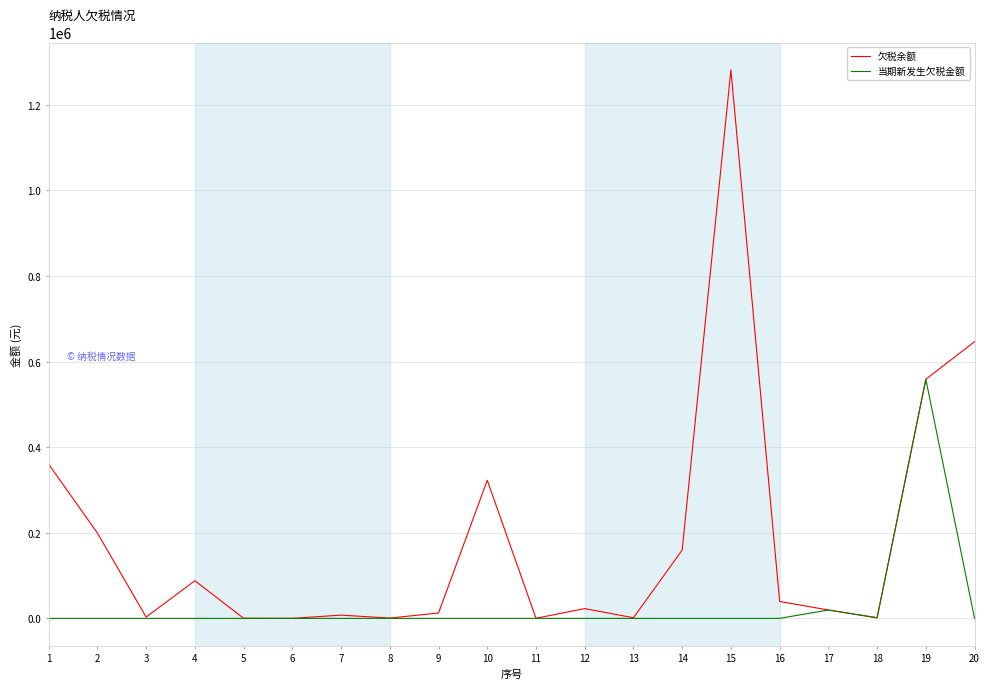

What is the total value across all series at 20?

646582.9